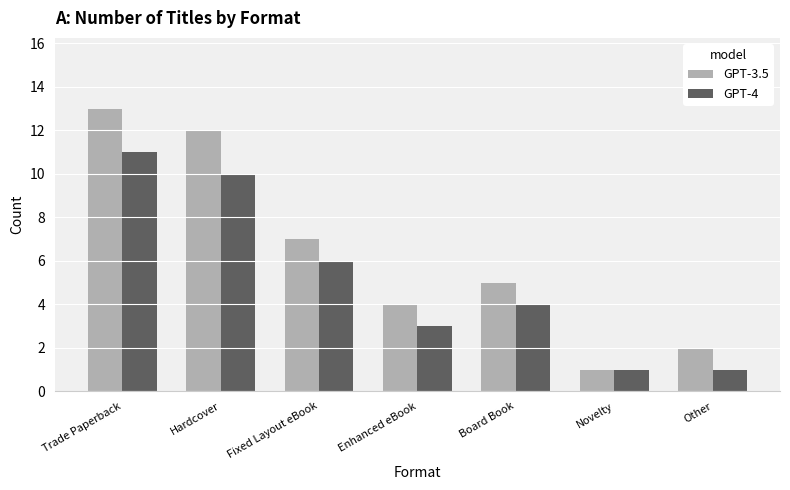

What is the total value across all series at Enhanced eBook?

7